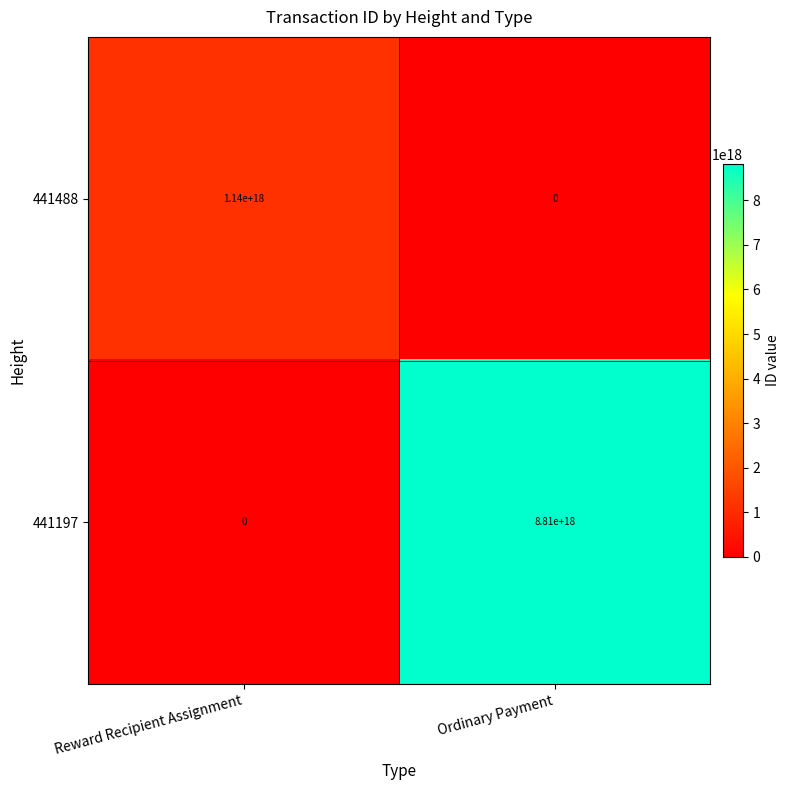

Where is 441488 nearest to the value 570000000000000000?

Reward Recipient Assignment